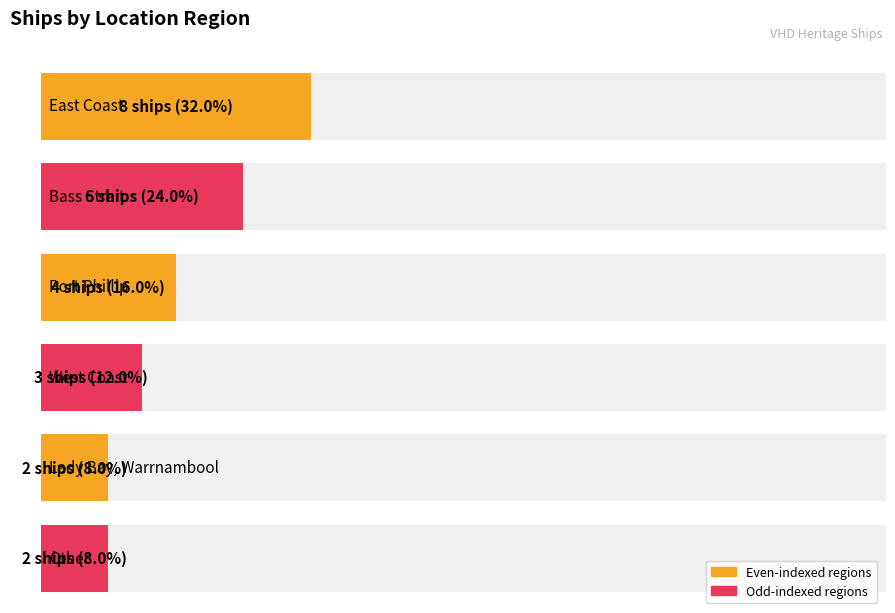

Rank the categories by value from highest to lowest.

East Coast, Bass Strait, Port Phillip, West Coast, Lady Bay, Warrnambool, Other